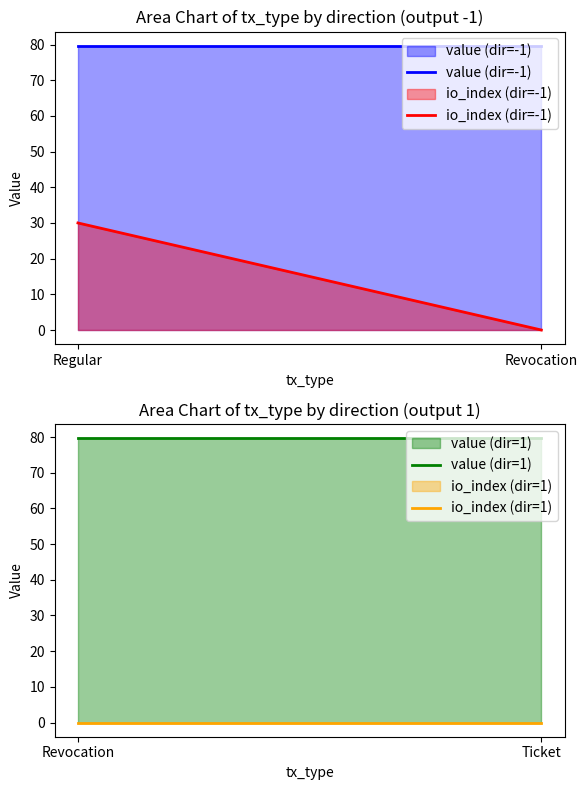

Is it true that value (dir=-1) equals 128.7 at Revocation?

False